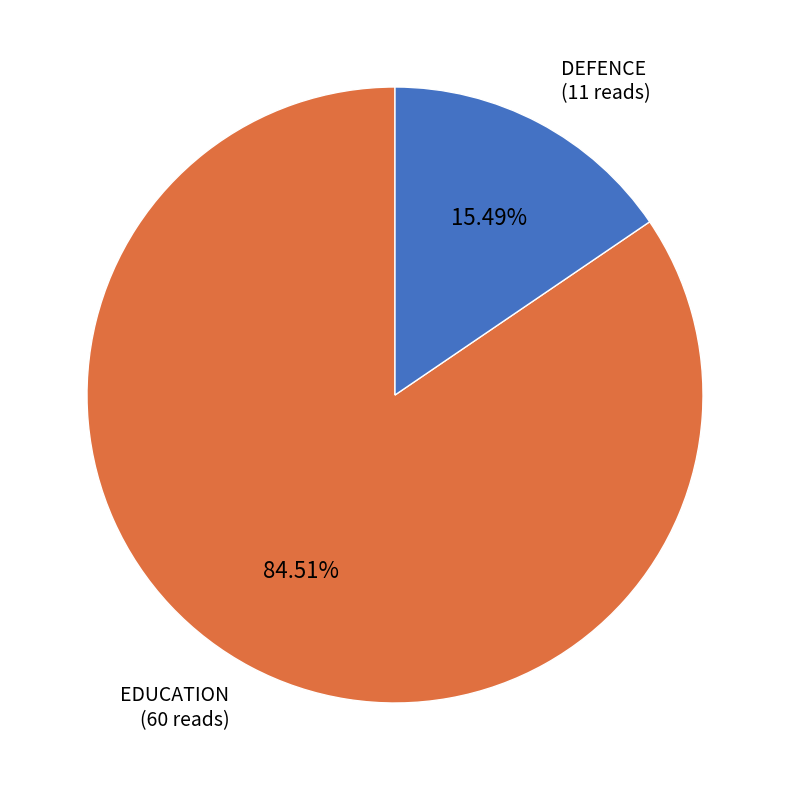

What is the ratio of the value at EDUCATION (60 reads) to the value at DEFENCE (11 reads)?

5.5